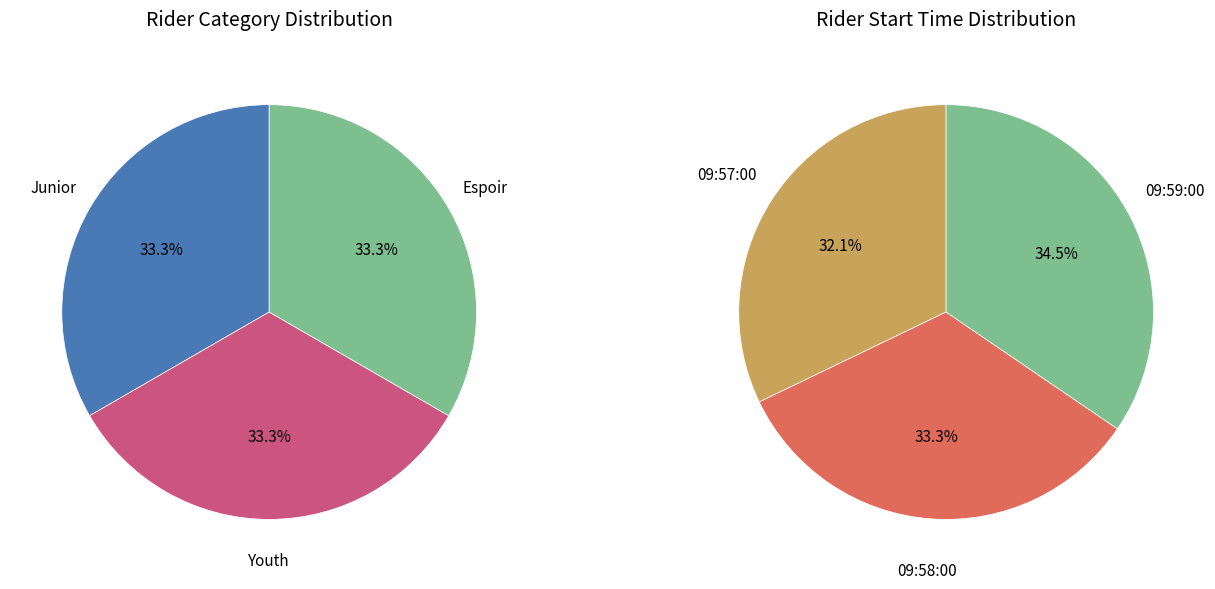

Combined, what portion of the pie is 09:59:00 and 09:58:00?

67.9%